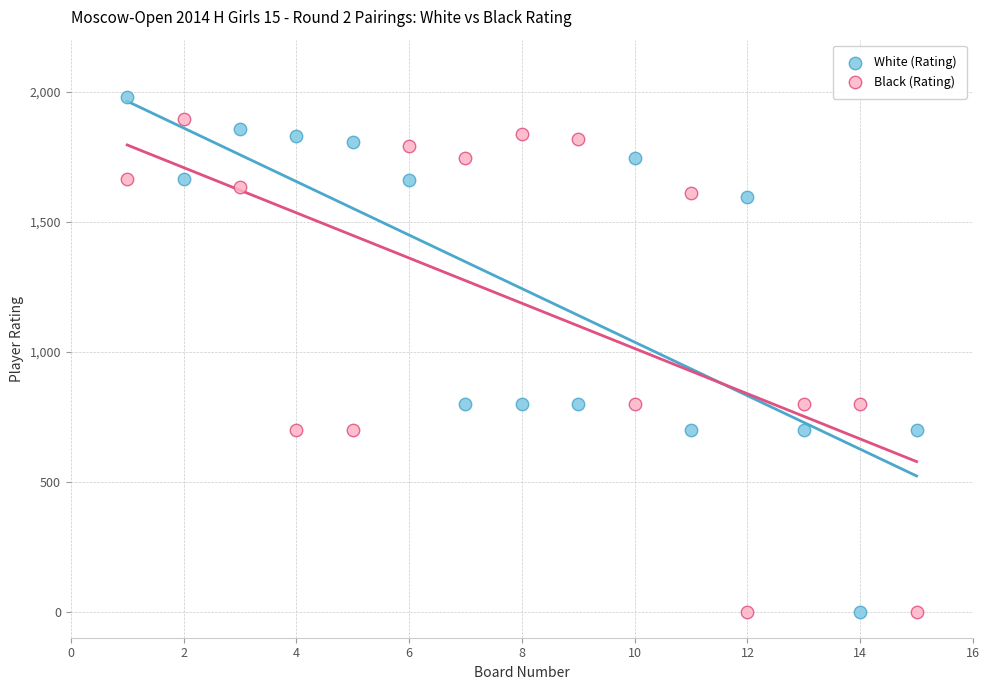

Across all data points, what is the range of Y values (max minus min)?

1981